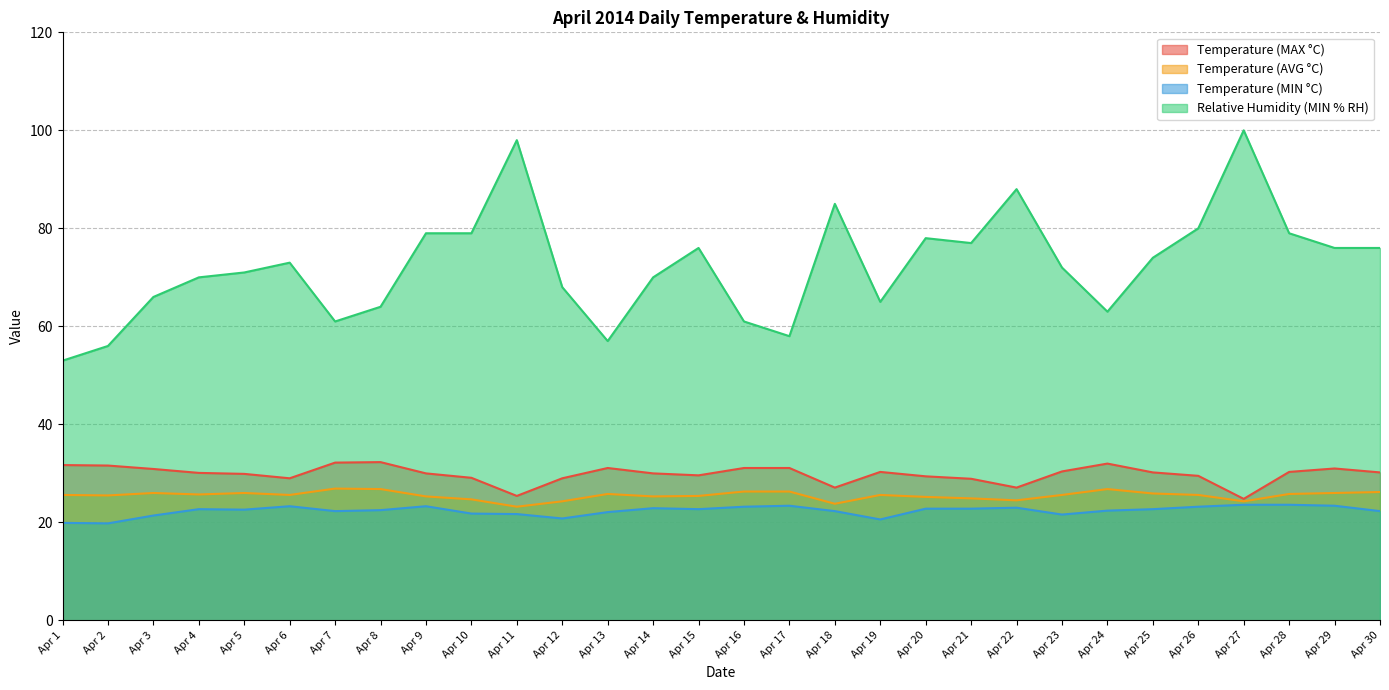

Is it true that Temperature (MIN °C) equals 22.7 at Apr 15?

True